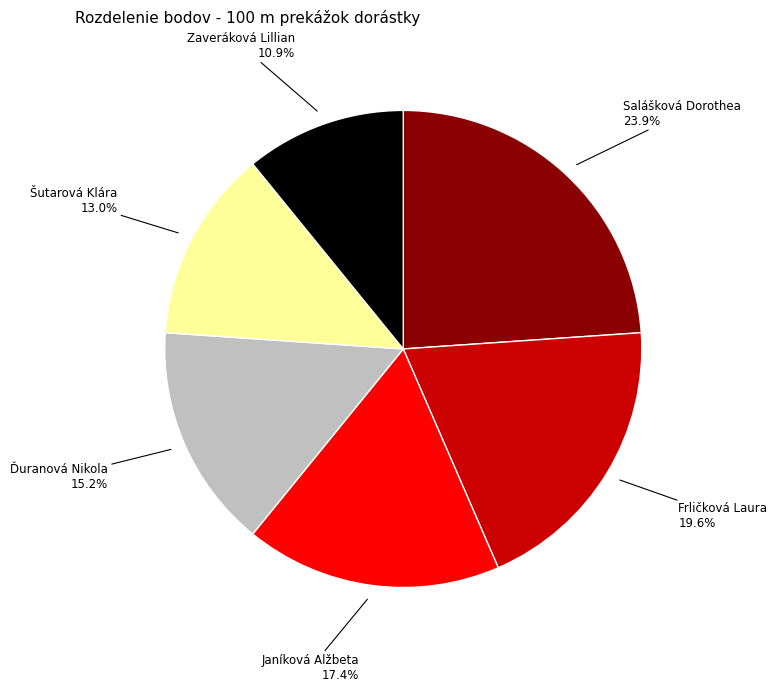

To the nearest percent, what is the difference between the Janíková Alžbeta and Zaveráková Lillian slice percentages?

7%